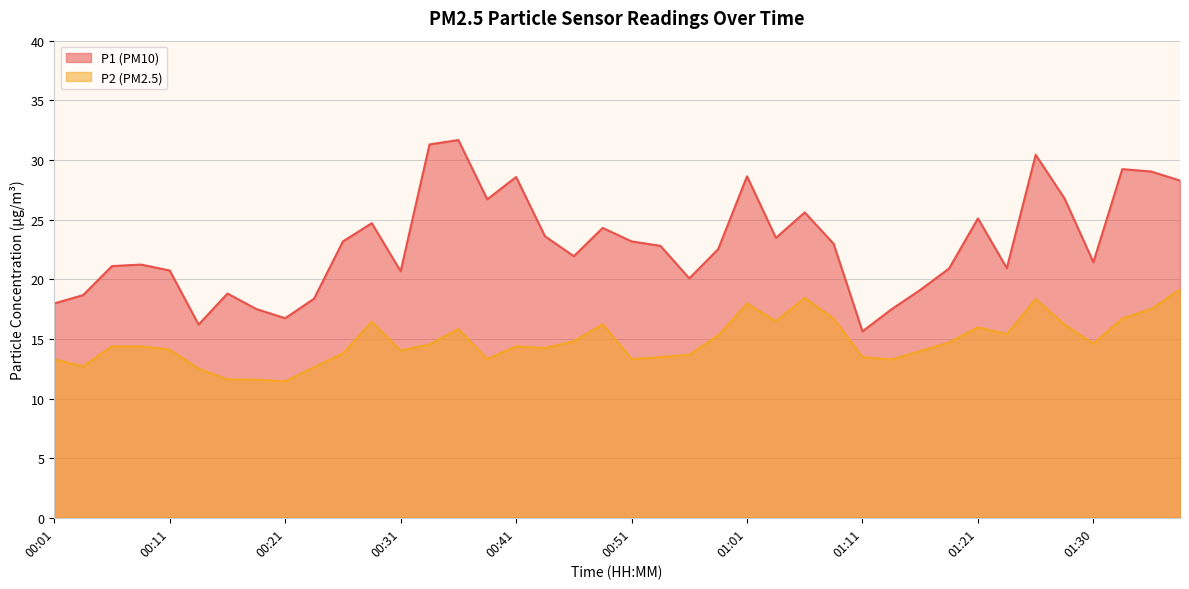

How many series are shown in this chart?

2